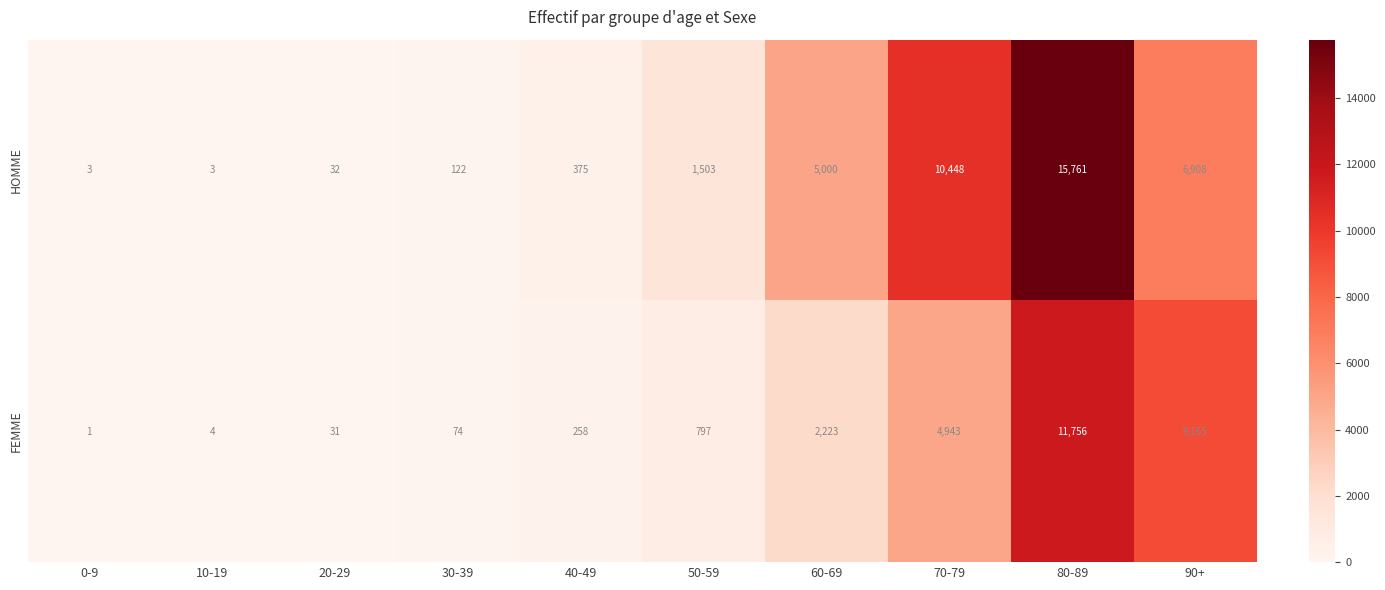

Reading left to right, what are all the values shown in this chart?

HOMME: 3	3	32	122	375	1503	5000	10448	15761	6908
FEMME: 1	4	31	74	258	797	2223	4943	11756	9165